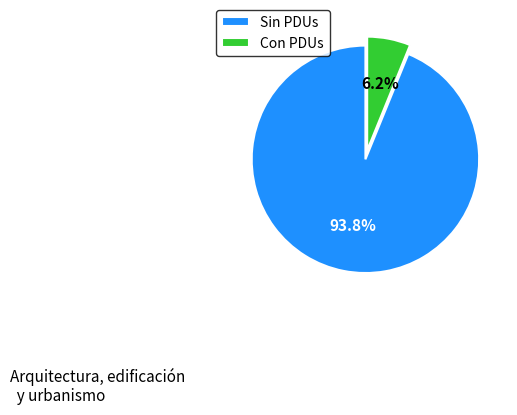

Does any single category account for the majority?

Yes